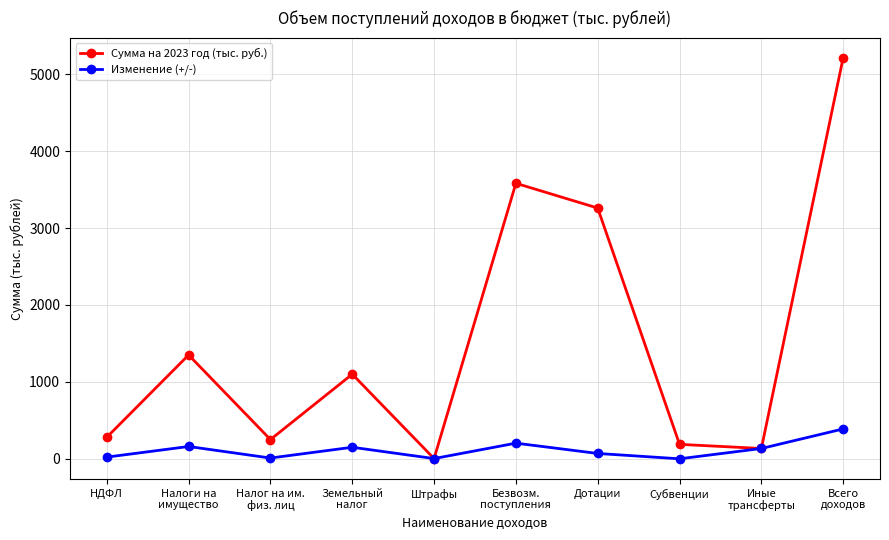

What is the greatest value displayed?

5214.4